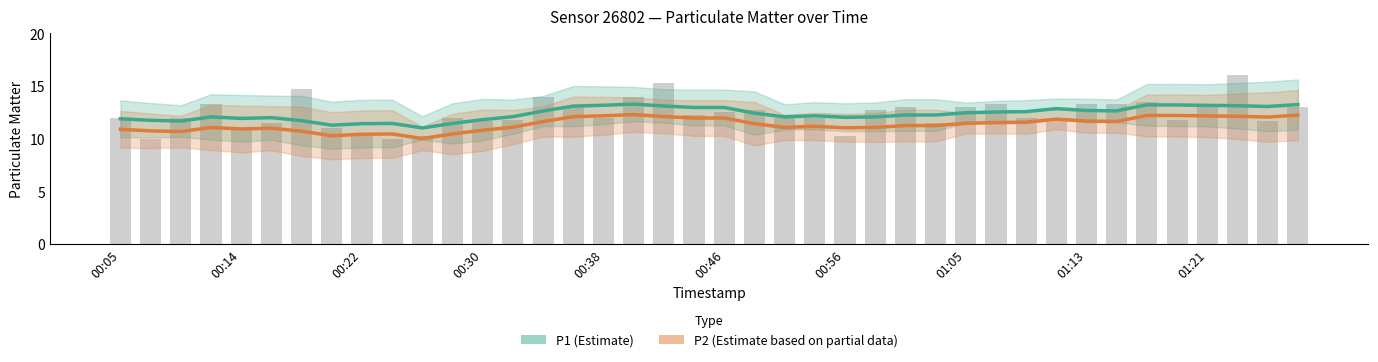

Which series has the largest total across all categories?

P1